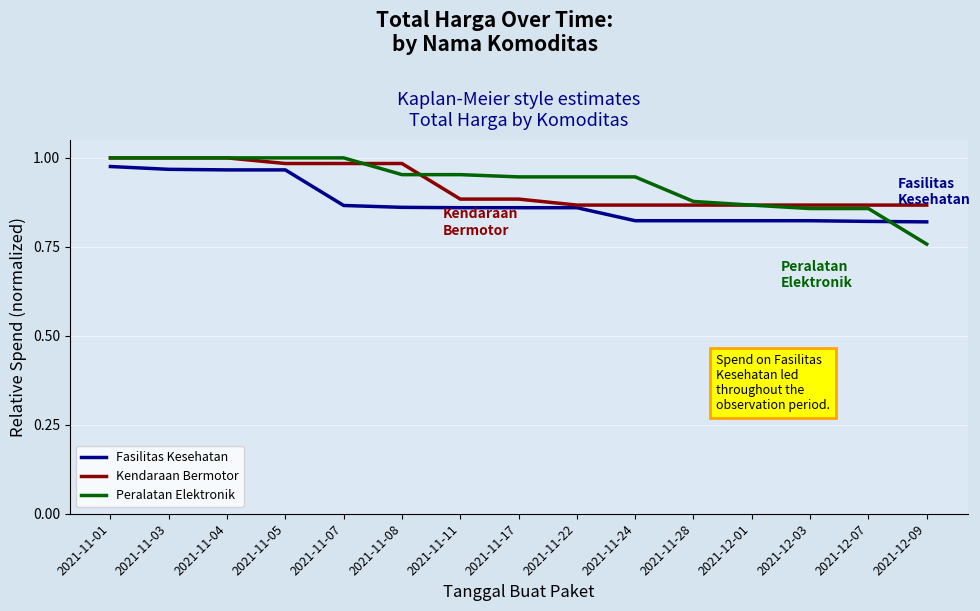

Which series has the widest spread of values?

Peralatan Elektronik